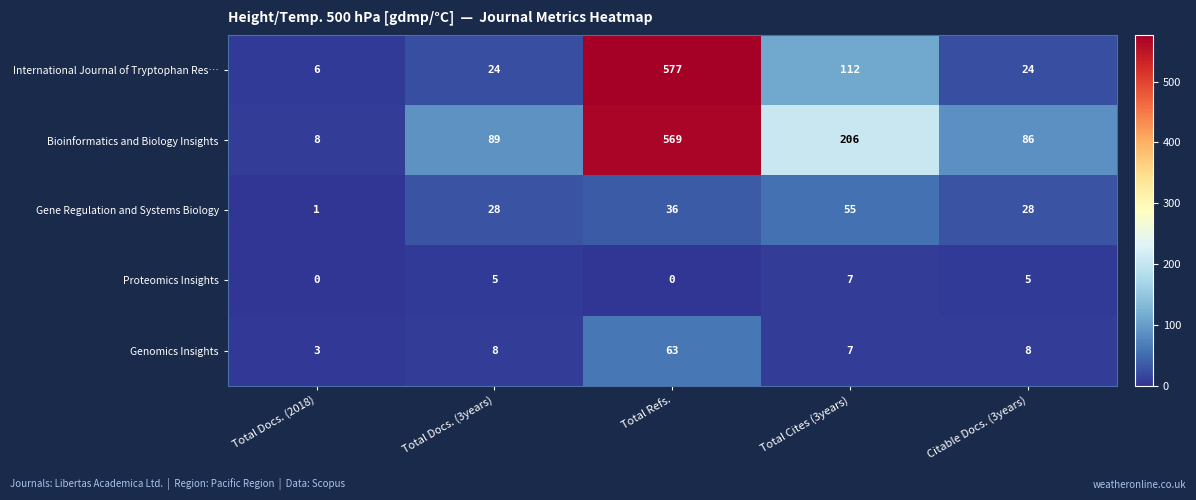

Rank the series at Citable Docs. (3years) from highest to lowest value.

Bioinformatics and Biology Insights, Gene Regulation and Systems Biology, International Journal of Tryptophan Res…, Genomics Insights, Proteomics Insights